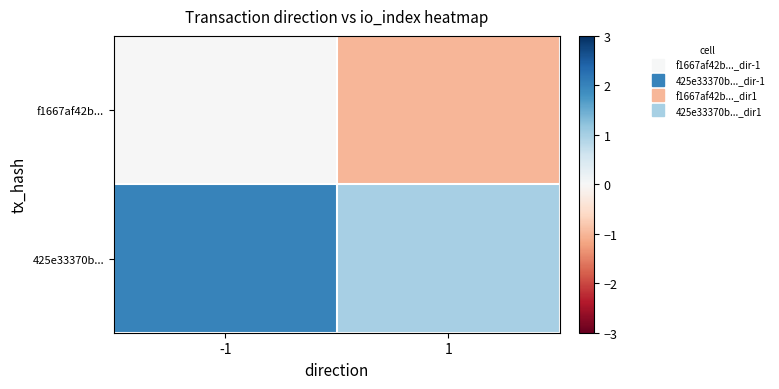

Reading right to left, what are all the values shown in this chart?

f1667af42b...: 1=-1	-1=0
425e33370b...: 1=1	-1=2